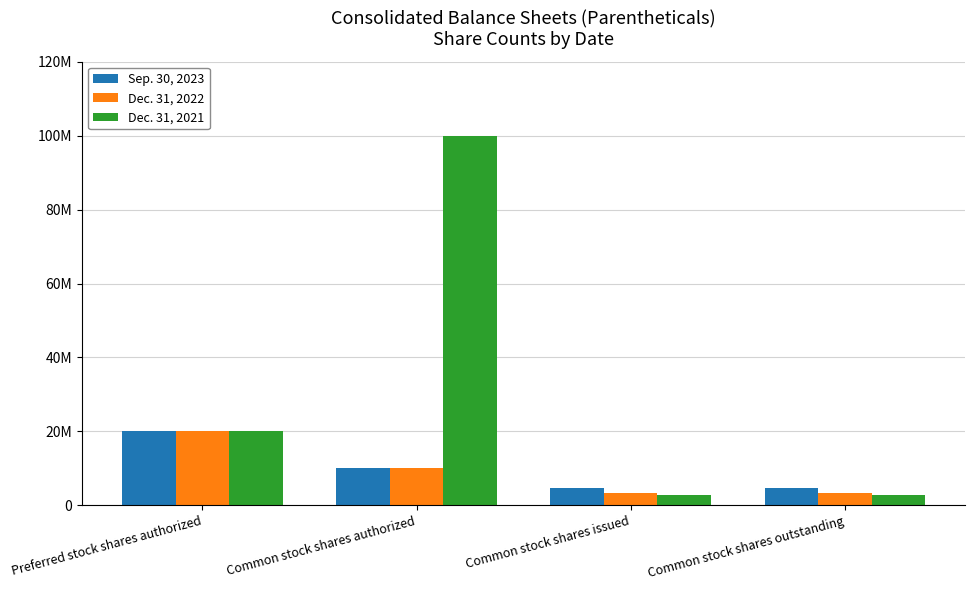

What value does the Dec. 31, 2022 series have at Preferred stock shares authorized, to the nearest 10?

20000000